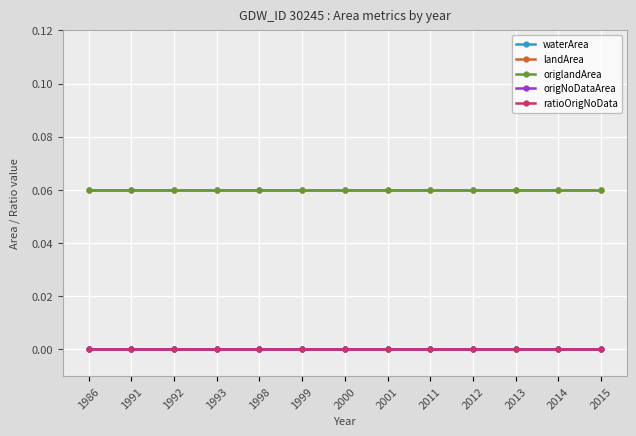

What is the difference between the highest and lowest values at 2014?

0.1